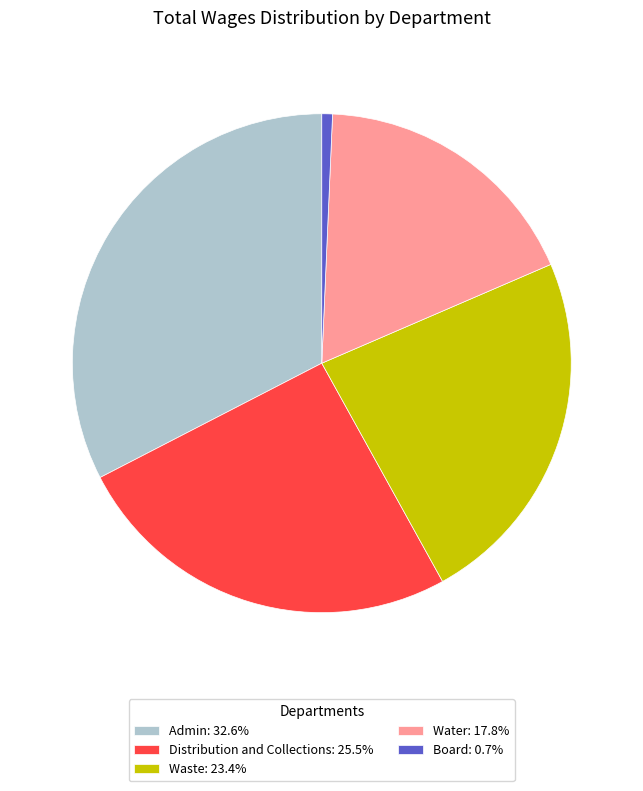

Do Distribution and Collections and Water together represent more than half of the pie?

No